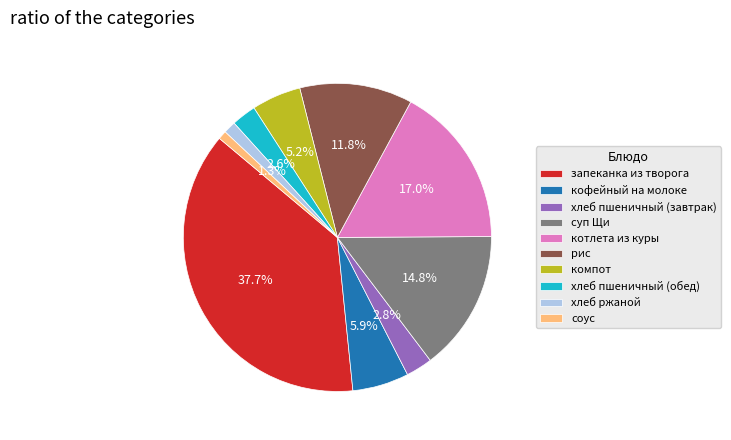

To the nearest percent, what is the difference between the largest and smallest slice percentages?

37%